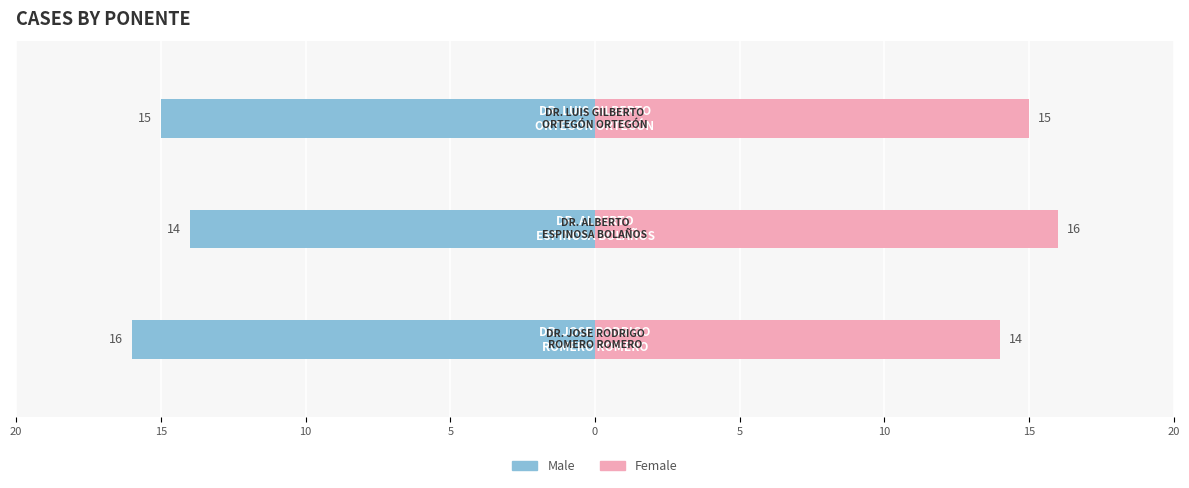

Which has a higher value, 20 or 10?

10